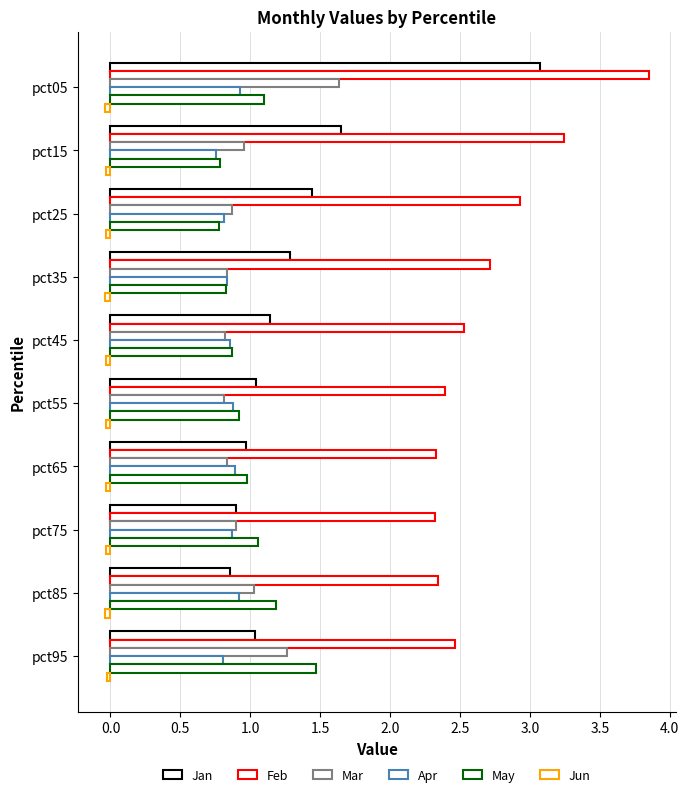

Rank the series by their maximum value, from highest to lowest.

Feb, Jan, Mar, May, Apr, Jun